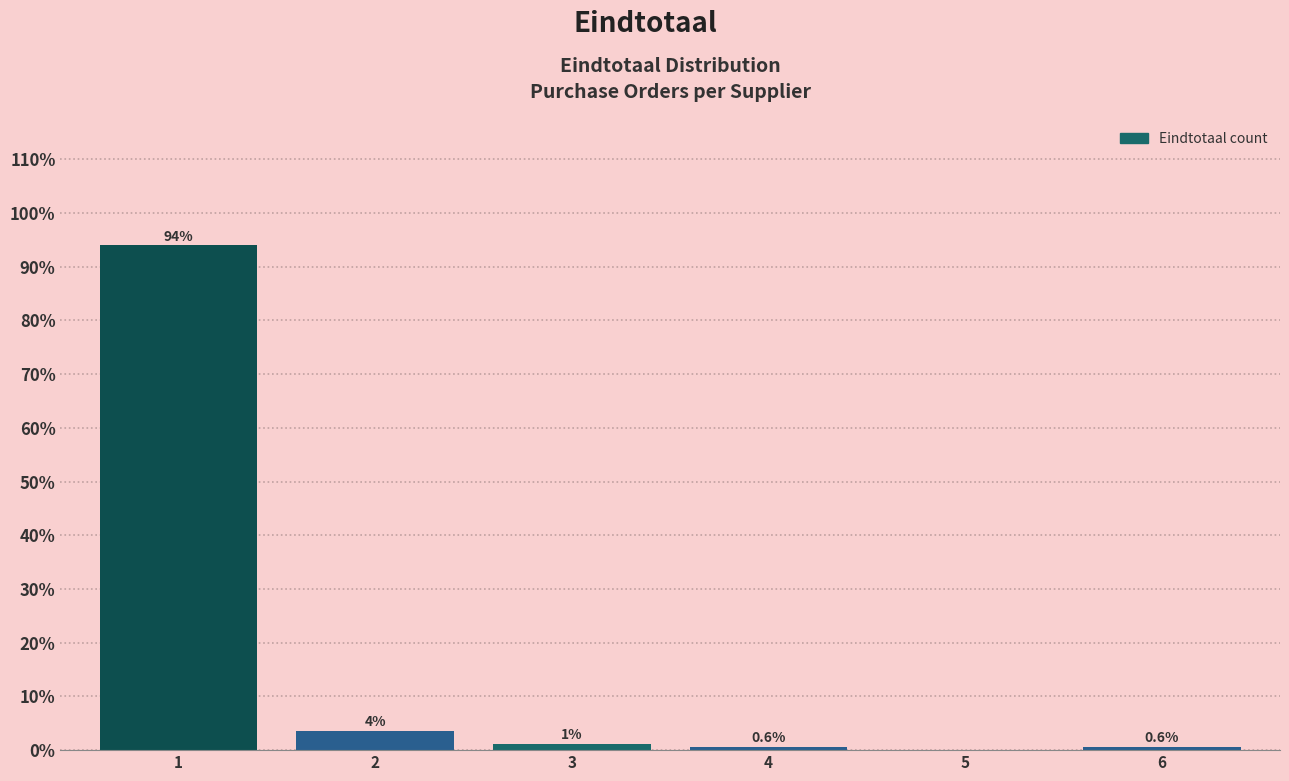

What is the change in value from 2 to 4?

-3.0